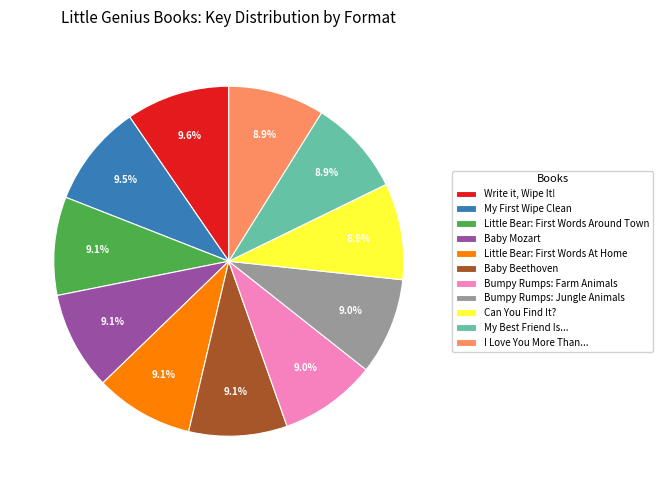

How much of the chart is everything except Bumpy Rumps: Jungle Animals?

91.0%